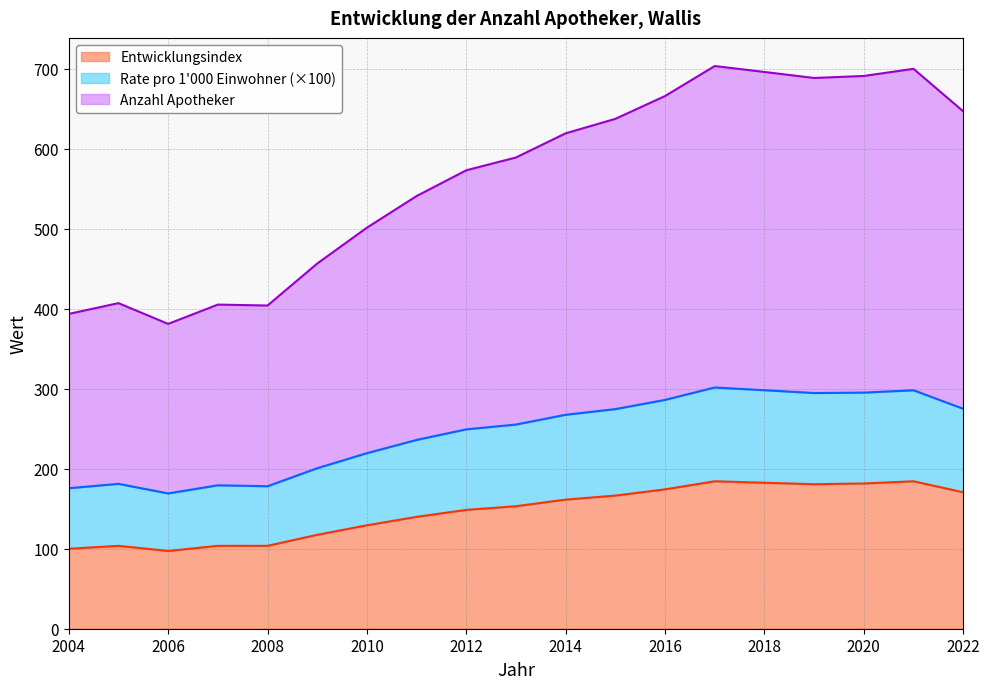

What is the difference between the maximum and minimum values in the Entwicklungsindex series?

87.2